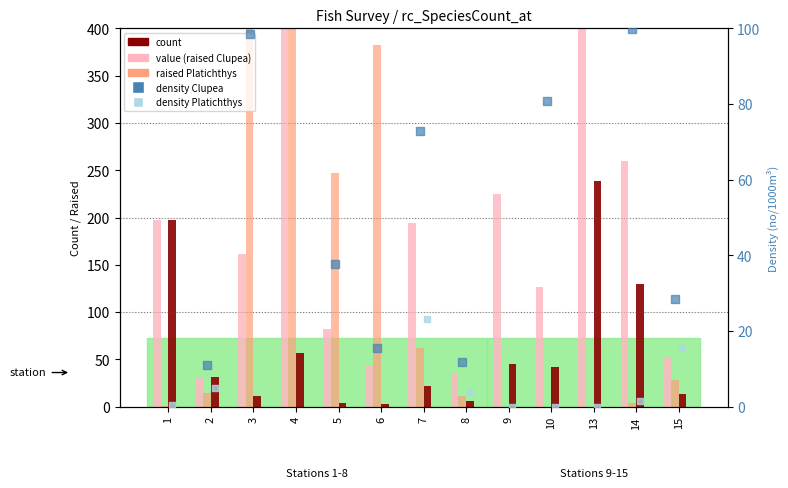

Which series has the largest Y range (max minus min)?

raised Platichthys